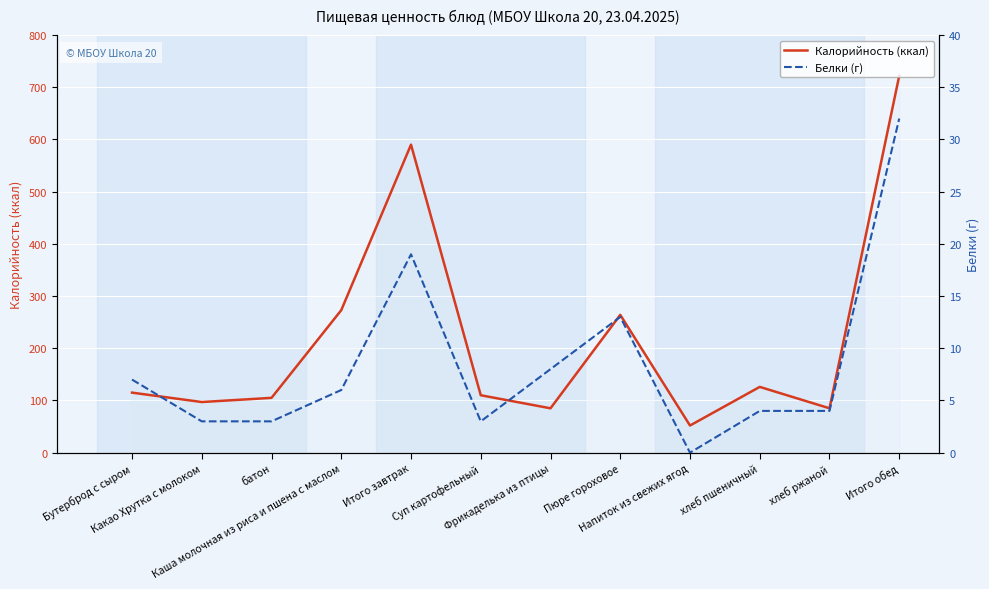

Read the Белки (г) value at Итого завтрак.

19